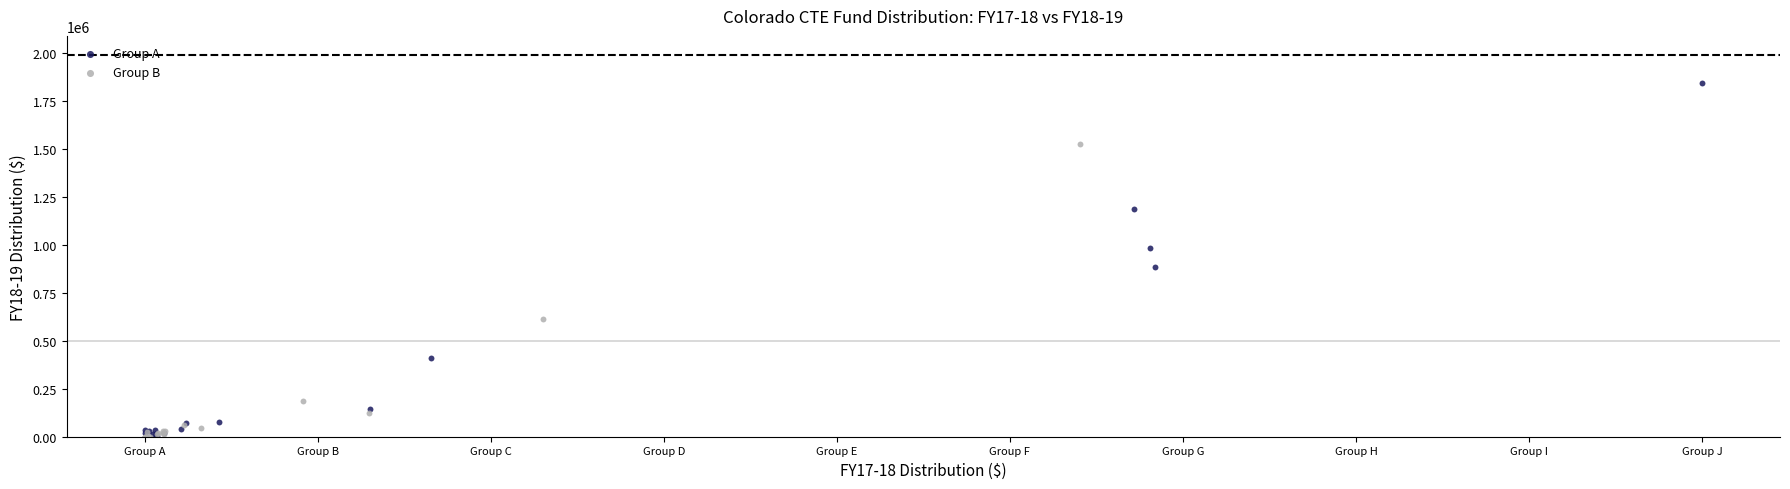

Which series has the largest Y range (max minus min)?

Group A